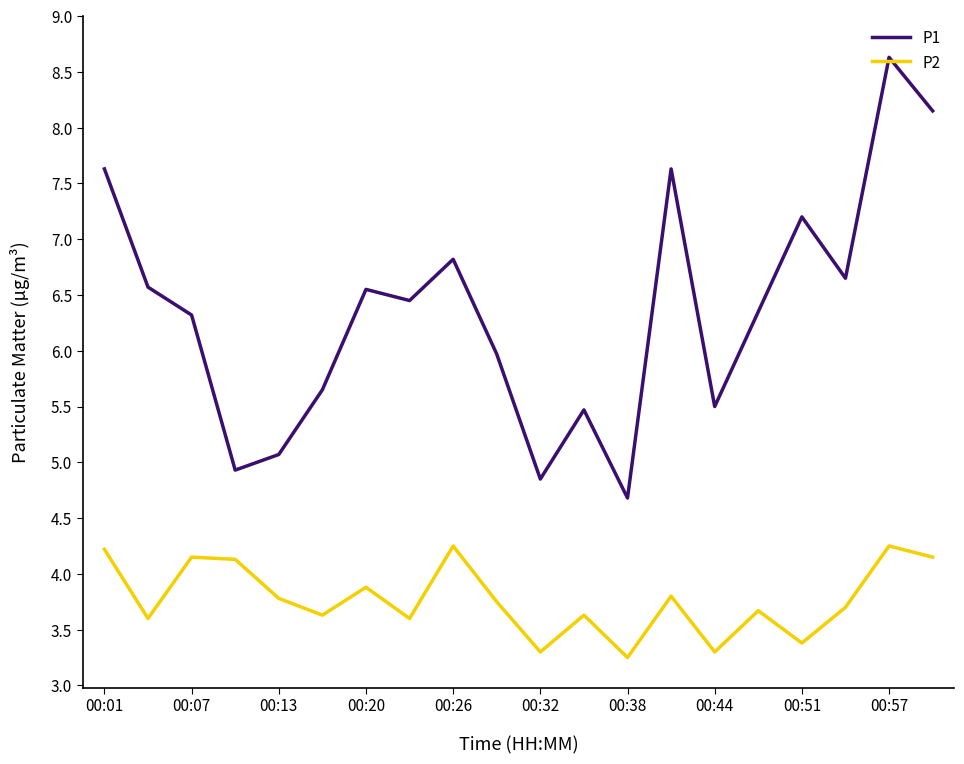

Which series has the largest range (max minus min)?

P1